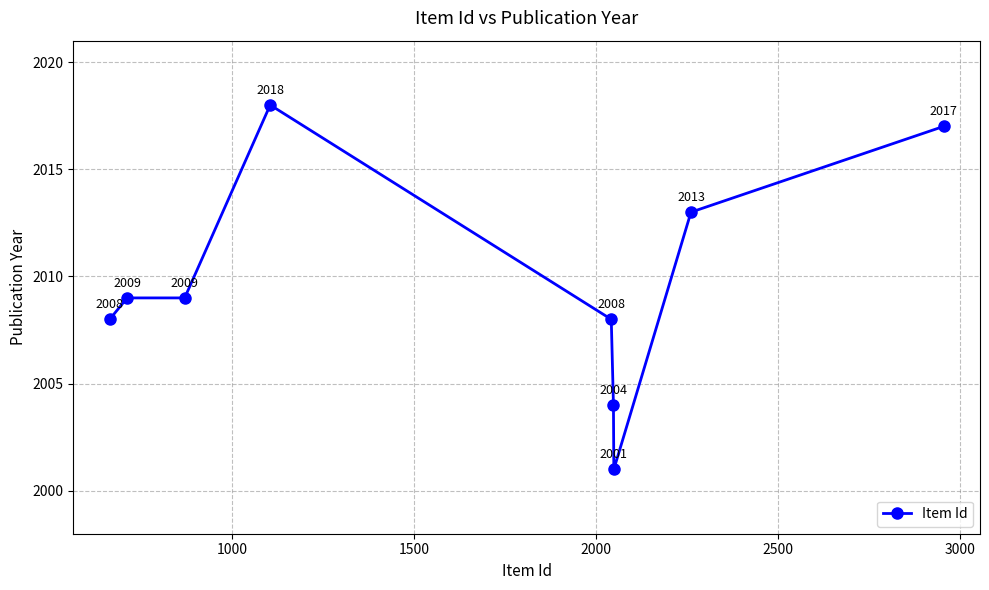

What is the value of the 1st point from the left?

2008